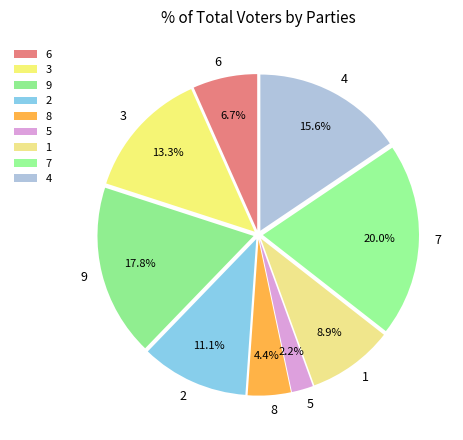

Combined, do 3 and 7 account for over 50%?

No